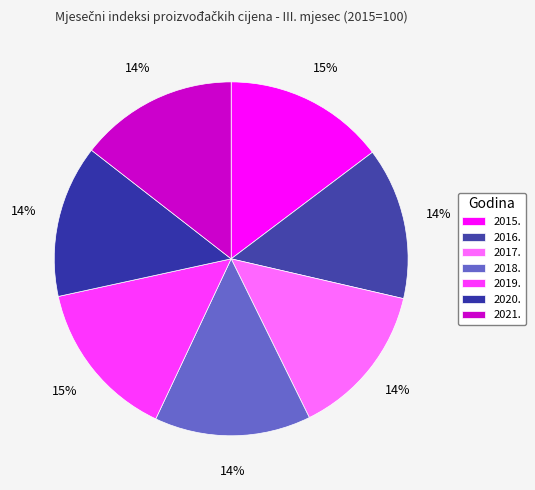

To the nearest percent, what percentage of the pie is 2019.?

15%